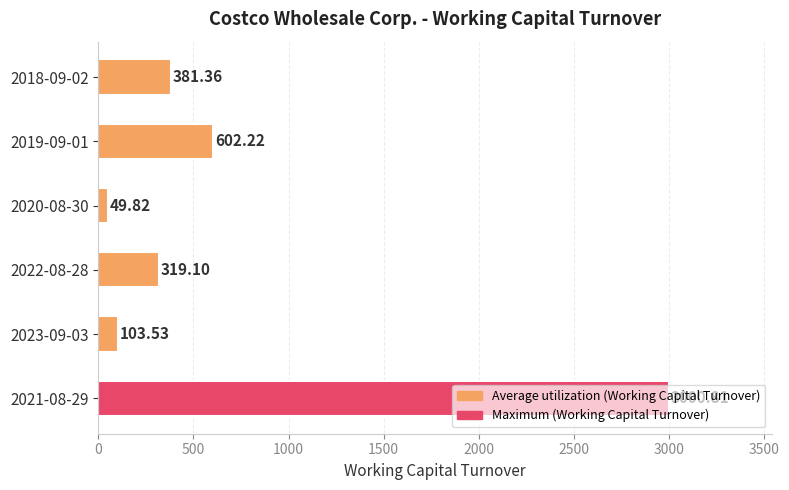

Approximately how many times larger is the value at 2022-08-28 compared to 2023-09-03?

3.1